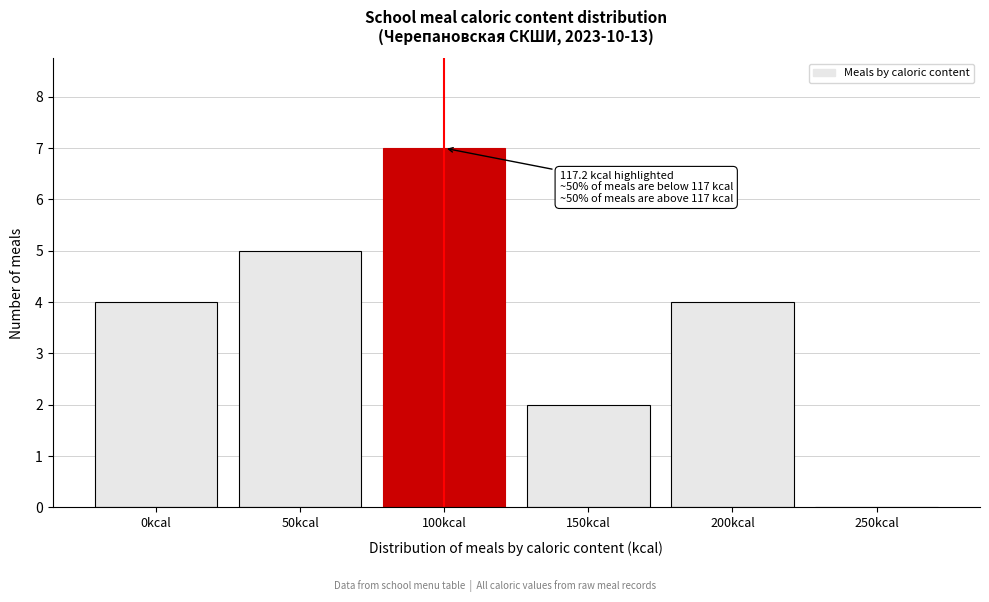

Reading right to left, extract all data points from this chart.

250kcal=0	200kcal=4	150kcal=2	100kcal=7	50kcal=5	0kcal=4